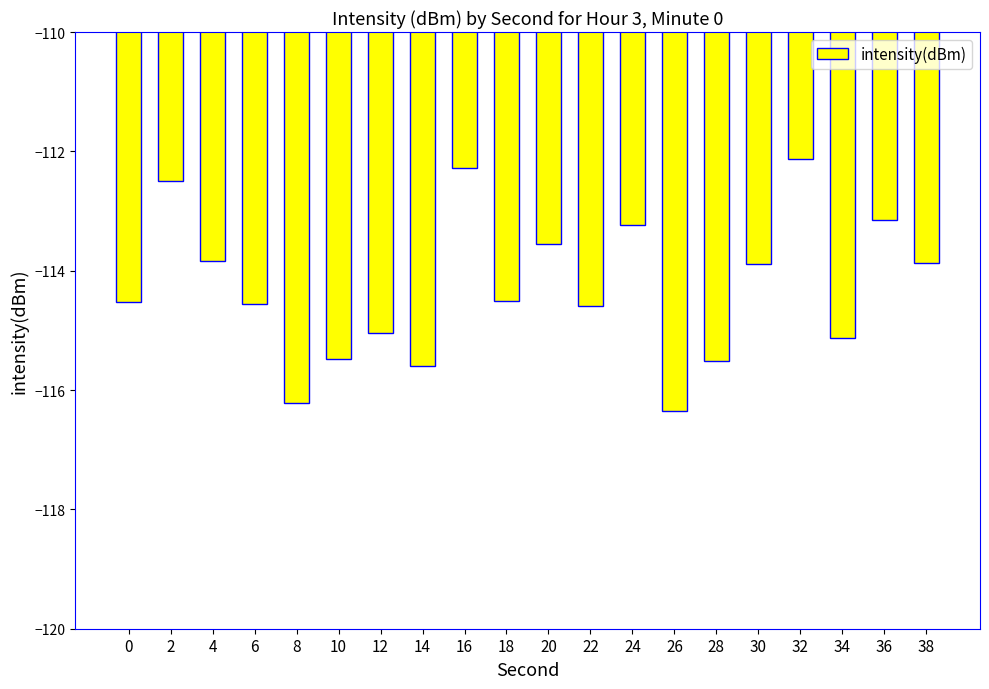

Is it true that the value at 36 is -37.9?

False